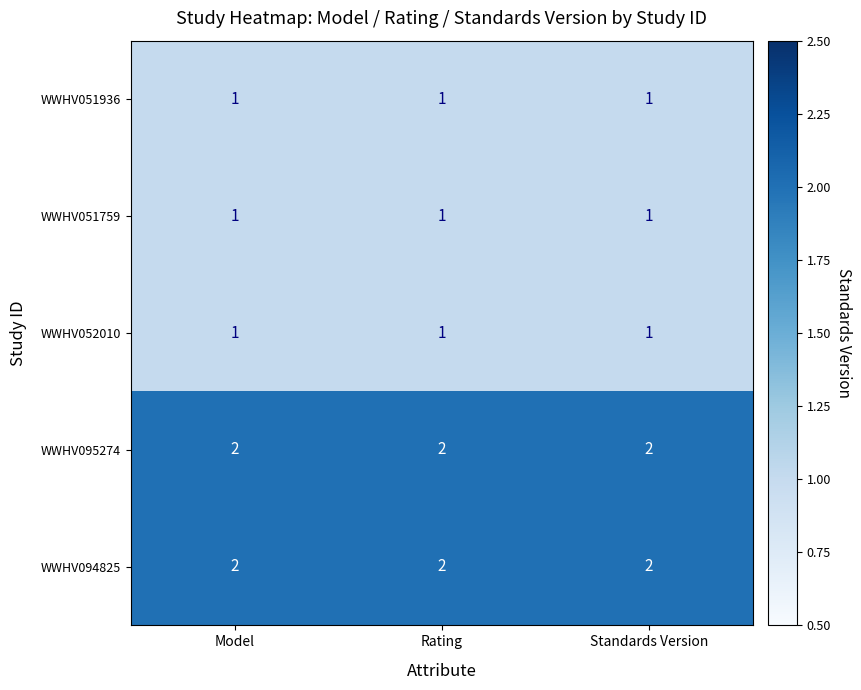

What is the total value across all series at Model?

7